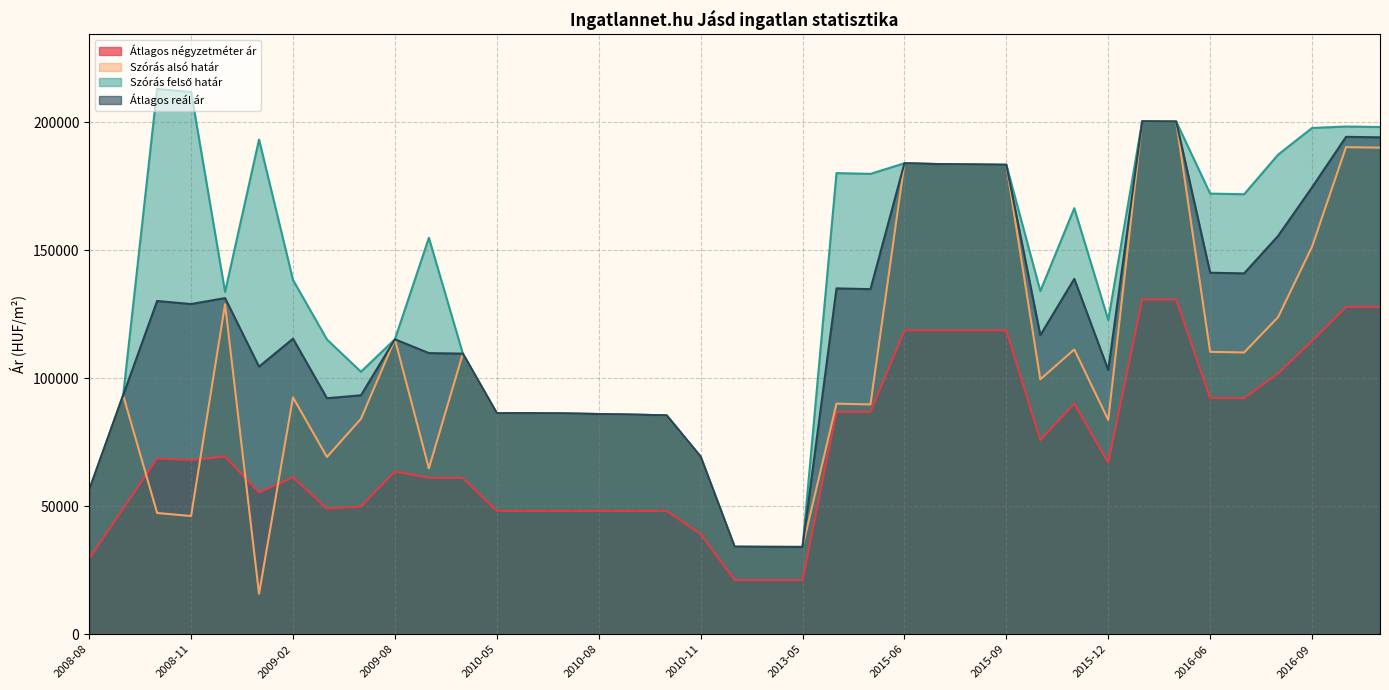

True or false: Szórás alsó határ and Szórás felső határ cross at least once.

False